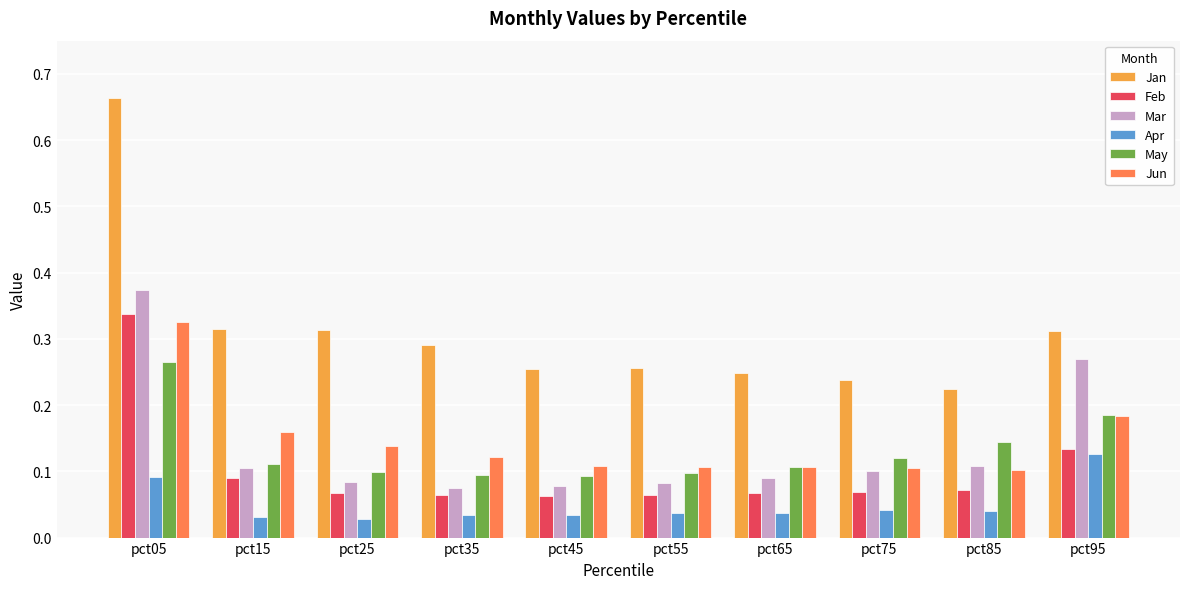

Which series has the largest range (max minus min)?

Jan